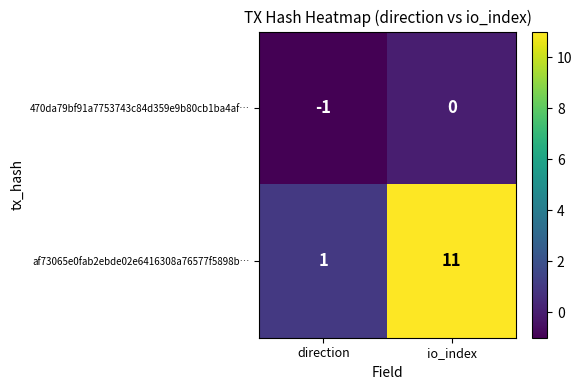

What is the average value of the af73065e0fab2ebde02e6416308a76577f5898b… series?

6